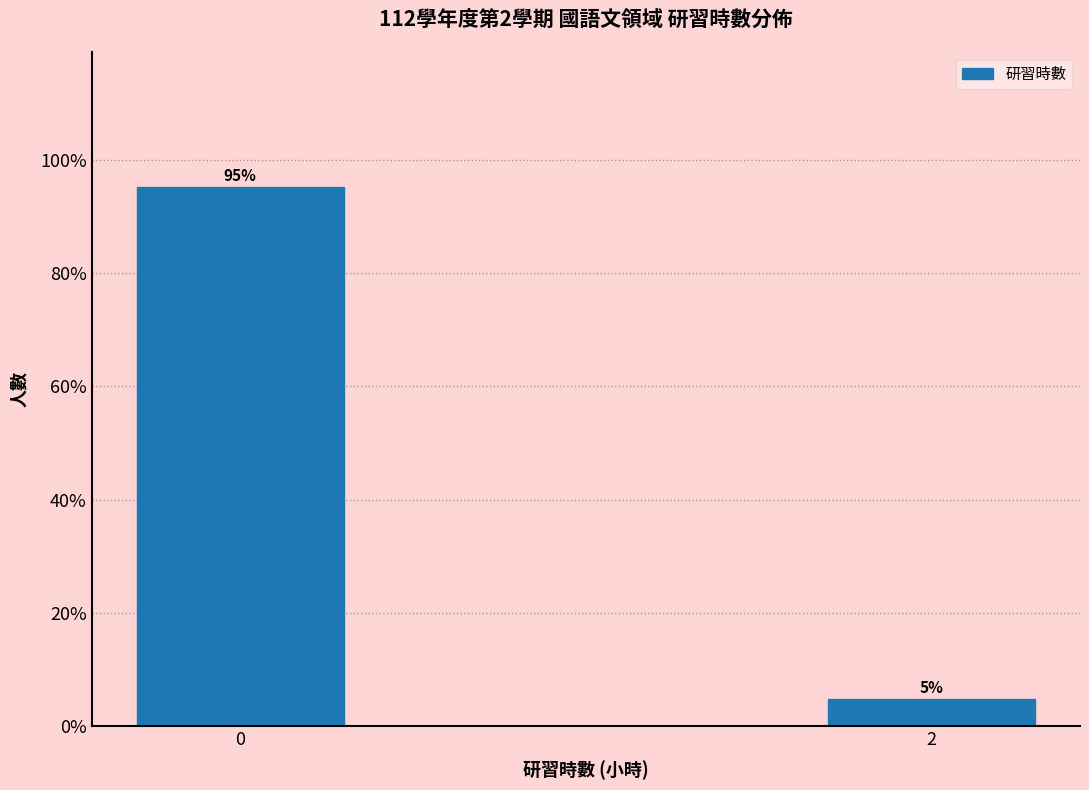

True or false: the data shows 95.2 at 0.

True